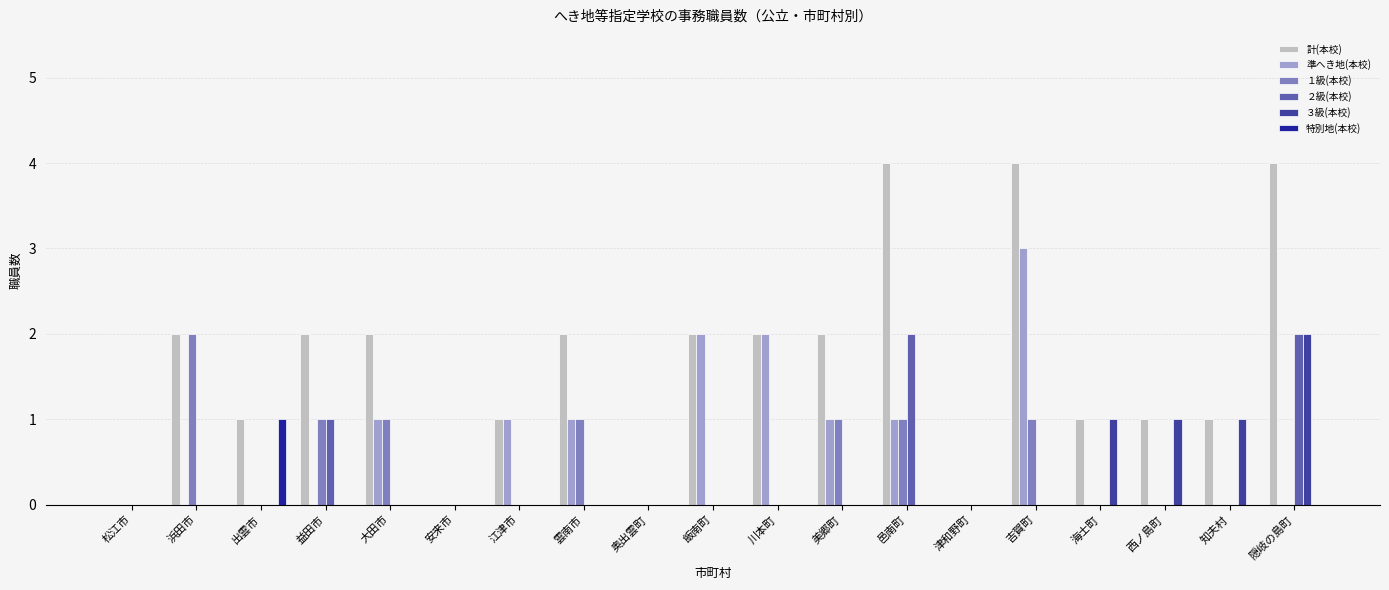

Reading right to left, list all the values displayed in this chart.

計(本校): 隠岐の島町=4	知夫村=1	西ノ島町=1	海士町=1	吉賀町=4	津和野町=0	邑南町=4	美郷町=2	川本町=2	飯南町=2	奥出雲町=0	雲南市=2	江津市=1	安来市=0	大田市=2	益田市=2	出雲市=1	浜田市=2	松江市=0
準へき地(本校): 隠岐の島町=0	知夫村=0	西ノ島町=0	海士町=0	吉賀町=3	津和野町=0	邑南町=1	美郷町=1	川本町=2	飯南町=2	奥出雲町=0	雲南市=1	江津市=1	安来市=0	大田市=1	益田市=0	出雲市=0	浜田市=0	松江市=0
１級(本校): 隠岐の島町=0	知夫村=0	西ノ島町=0	海士町=0	吉賀町=1	津和野町=0	邑南町=1	美郷町=1	川本町=0	飯南町=0	奥出雲町=0	雲南市=1	江津市=0	安来市=0	大田市=1	益田市=1	出雲市=0	浜田市=2	松江市=0
２級(本校): 隠岐の島町=2	知夫村=0	西ノ島町=0	海士町=0	吉賀町=0	津和野町=0	邑南町=2	美郷町=0	川本町=0	飯南町=0	奥出雲町=0	雲南市=0	江津市=0	安来市=0	大田市=0	益田市=1	出雲市=0	浜田市=0	松江市=0
３級(本校): 隠岐の島町=2	知夫村=1	西ノ島町=1	海士町=1	吉賀町=0	津和野町=0	邑南町=0	美郷町=0	川本町=0	飯南町=0	奥出雲町=0	雲南市=0	江津市=0	安来市=0	大田市=0	益田市=0	出雲市=0	浜田市=0	松江市=0
特別地(本校): 隠岐の島町=0	知夫村=0	西ノ島町=0	海士町=0	吉賀町=0	津和野町=0	邑南町=0	美郷町=0	川本町=0	飯南町=0	奥出雲町=0	雲南市=0	江津市=0	安来市=0	大田市=0	益田市=0	出雲市=1	浜田市=0	松江市=0